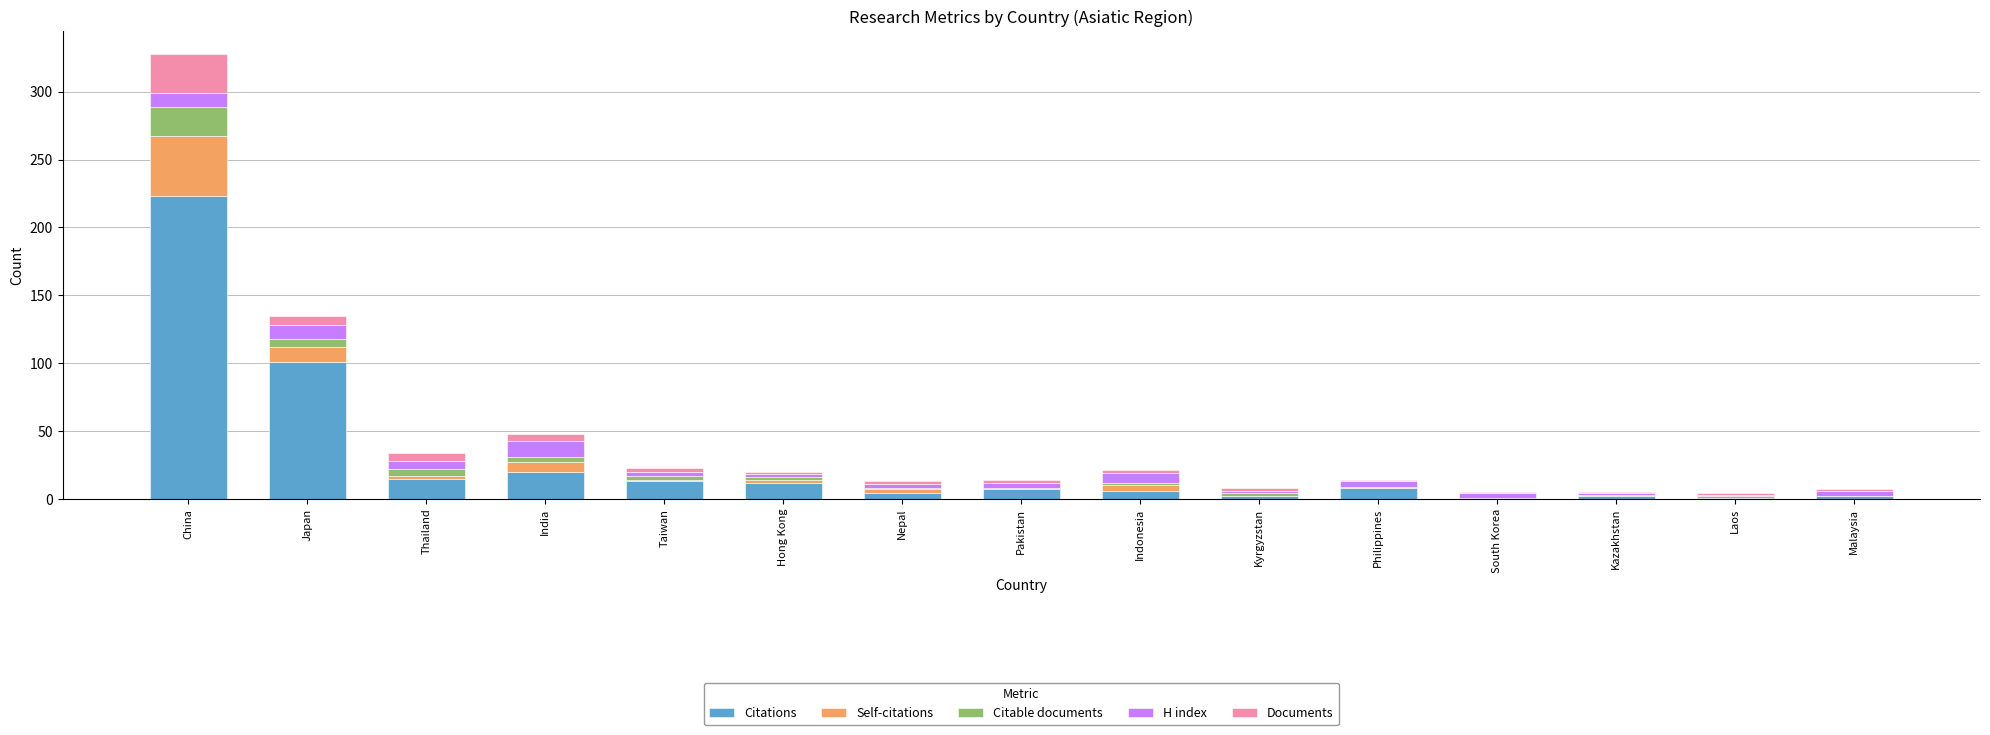

What is the sum of all Citations values?

417